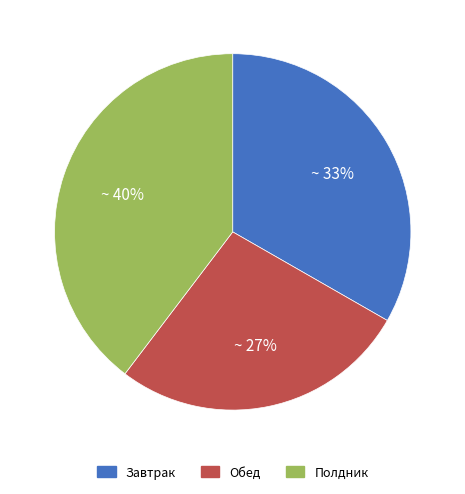

Combined, do Обед and Полдник account for over 50%?

Yes